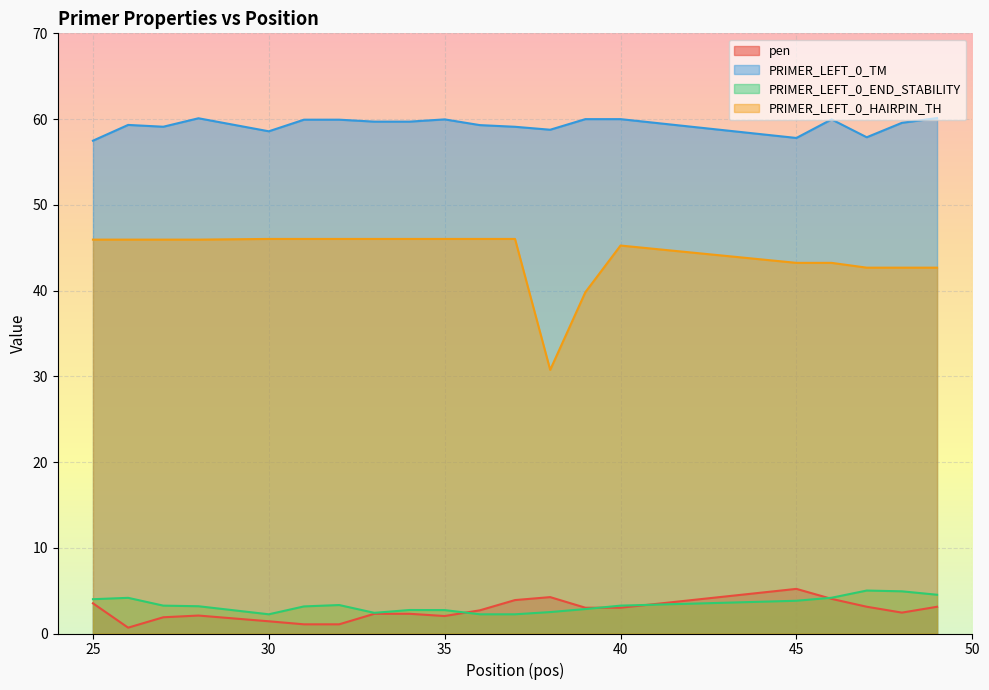

Is it true that PRIMER_LEFT_0_TM equals 58.6 at 30?

True